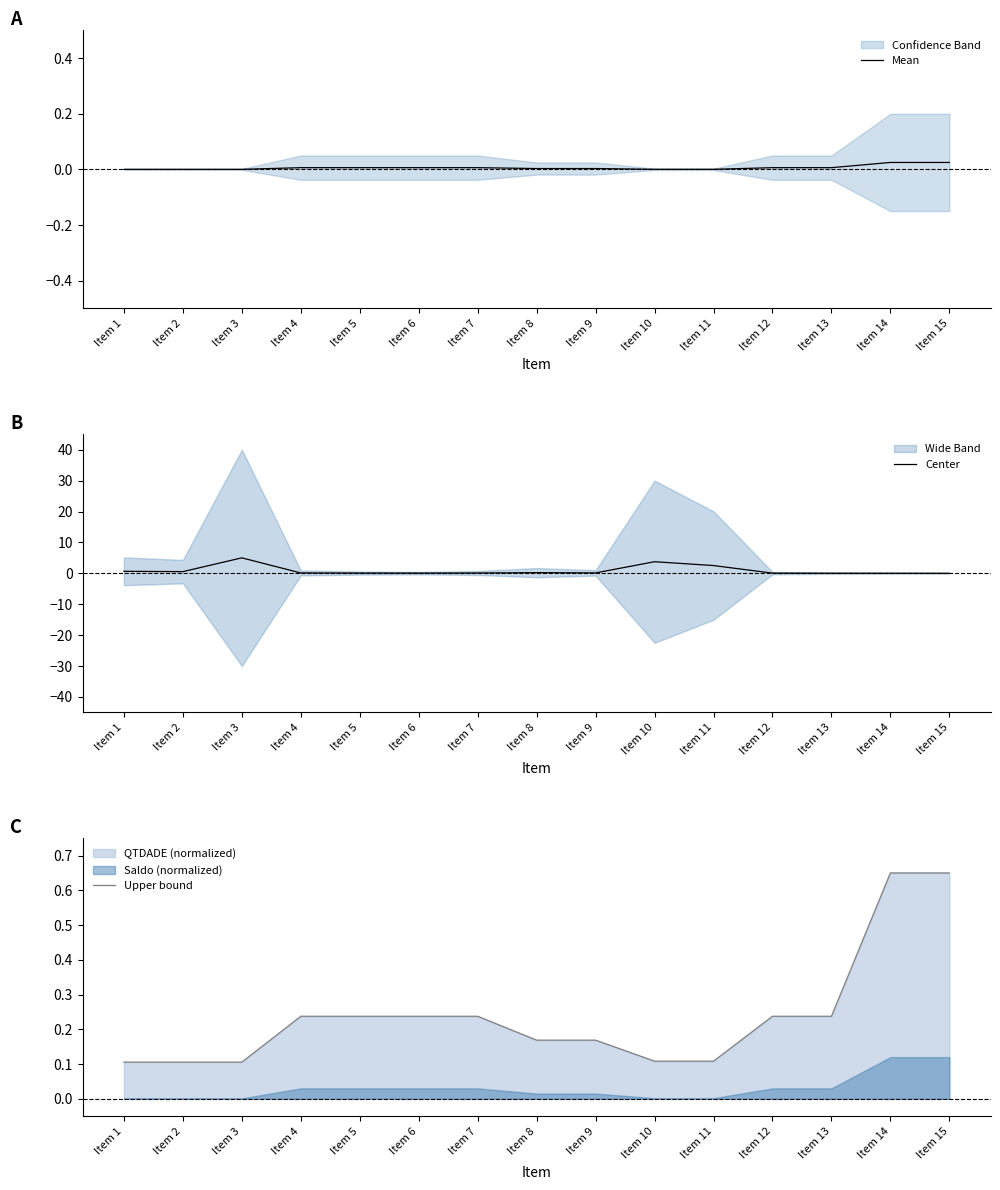

Reading left to right, extract all data points from this chart.

Mean: Item 1=0.0	Item 2=0.0	Item 3=0.0	Item 4=0.0	Item 5=0.0	Item 6=0.0	Item 7=0.0	Item 8=0.0	Item 9=0.0	Item 10=0.0	Item 11=0.0	Item 12=0.0	Item 13=0.0	Item 14=0.0	Item 15=0.0
Center: Item 1=0.6	Item 2=0.5	Item 3=5.0	Item 4=0.1	Item 5=0.1	Item 6=0.1	Item 7=0.1	Item 8=0.2	Item 9=0.1	Item 10=3.8	Item 11=2.5	Item 12=0.1	Item 13=0.0	Item 14=0.0	Item 15=0.0
Upper bound: Item 1=0.1	Item 2=0.1	Item 3=0.1	Item 4=0.2	Item 5=0.2	Item 6=0.2	Item 7=0.2	Item 8=0.2	Item 9=0.2	Item 10=0.1	Item 11=0.1	Item 12=0.2	Item 13=0.2	Item 14=0.7	Item 15=0.7